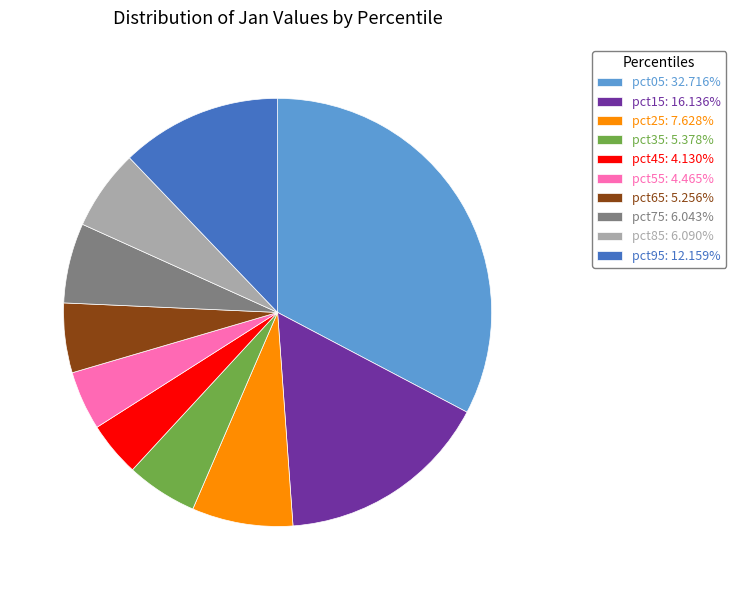

Is pct55 the majority of the pie?

No